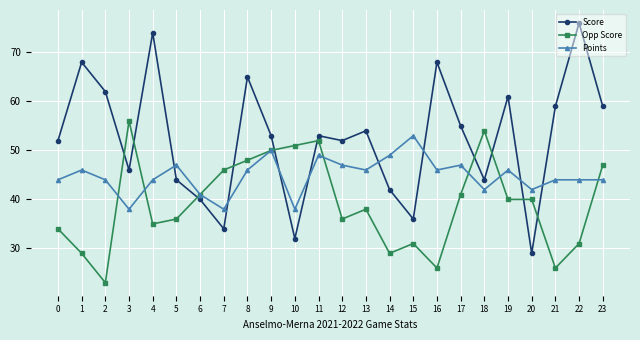

Does the chart display data point markers on the line(s)?

Yes